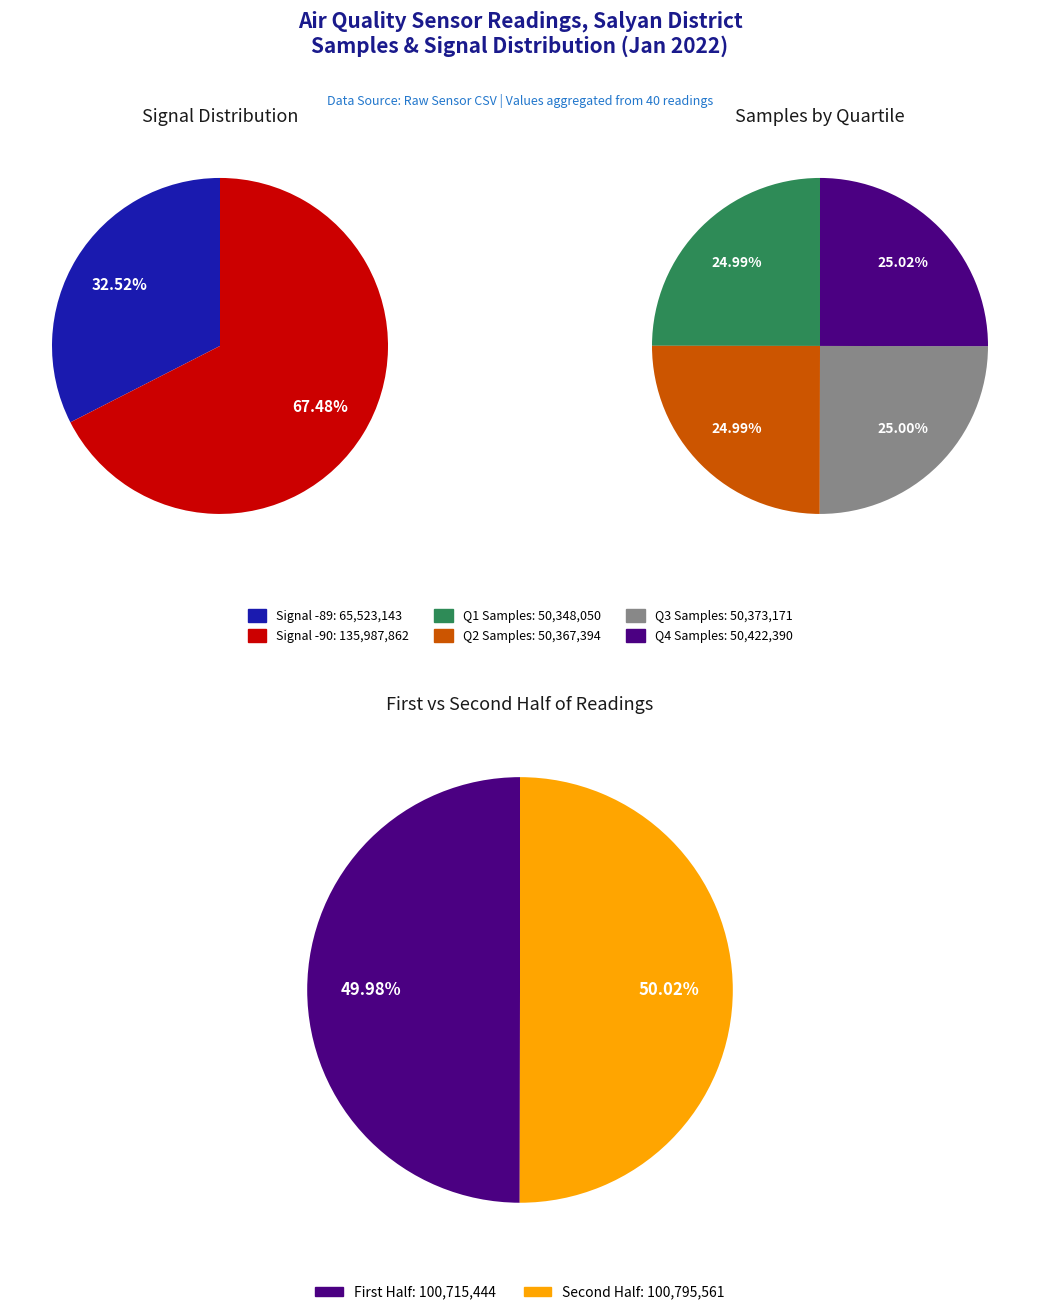

True or false: 20 accounts for 15% of the total.

False